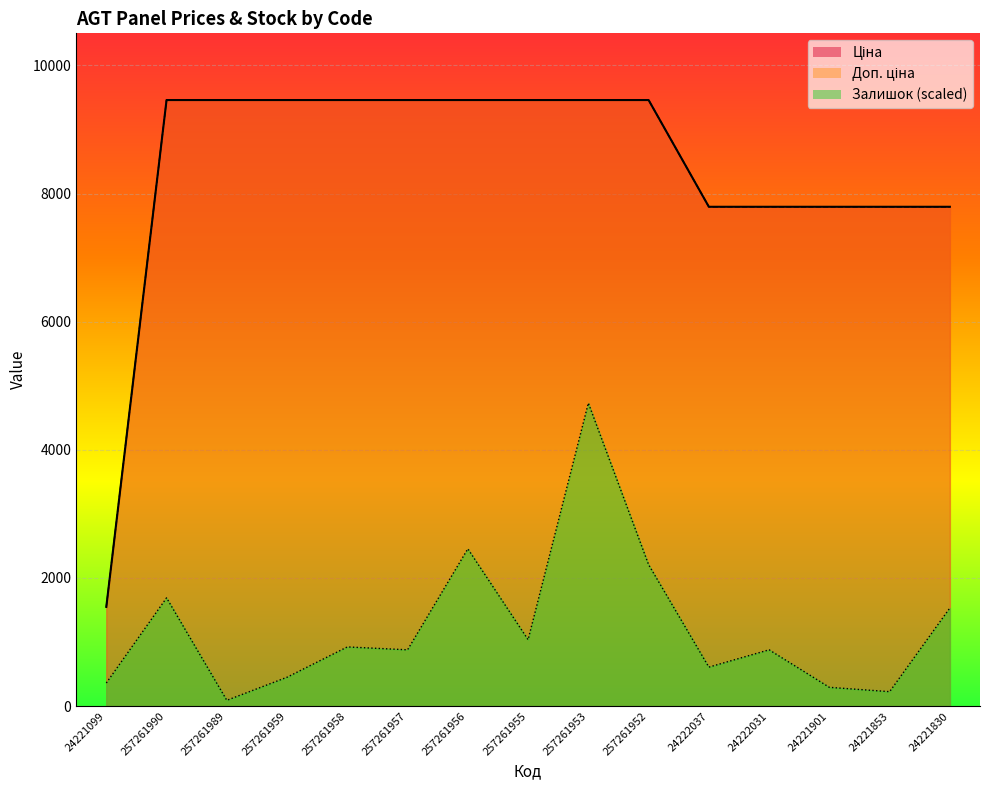

Which has a higher value, 257261958 or 257261953?

257261958